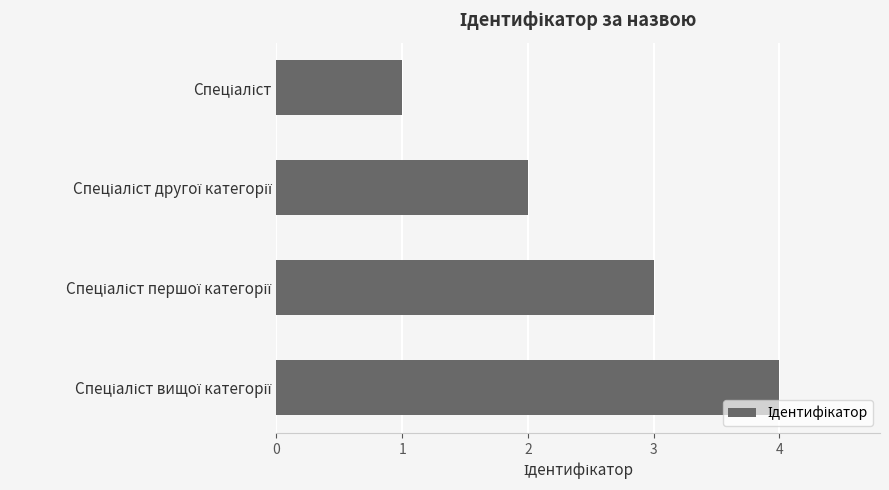

Count the values in the range 2 to 4.

3